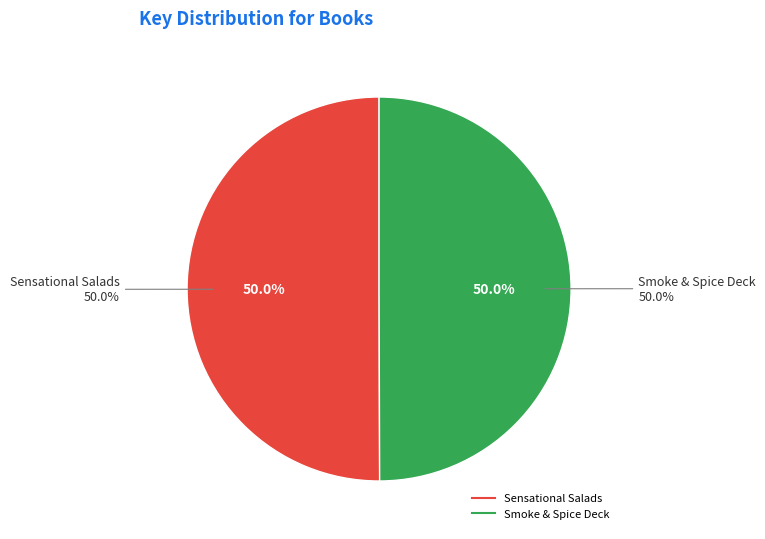

The Smoke & Spice Deck slice represents 57% of the pie. True or false?

False